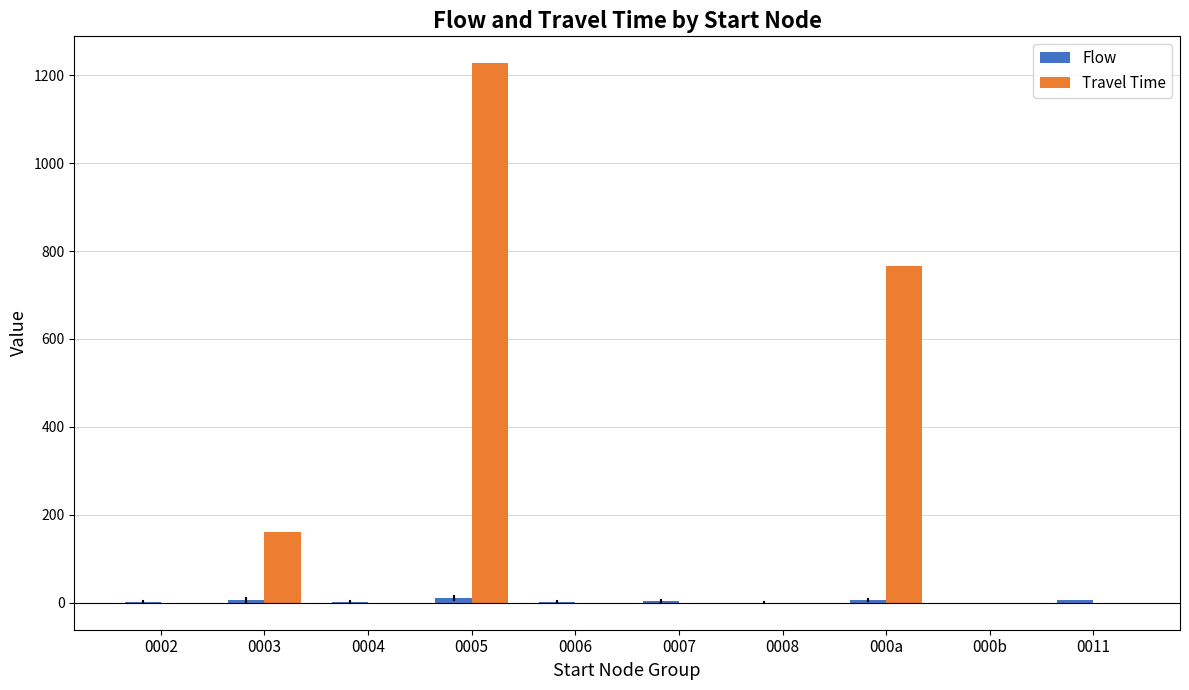

Where is Travel Time nearest to the value 613?

000a